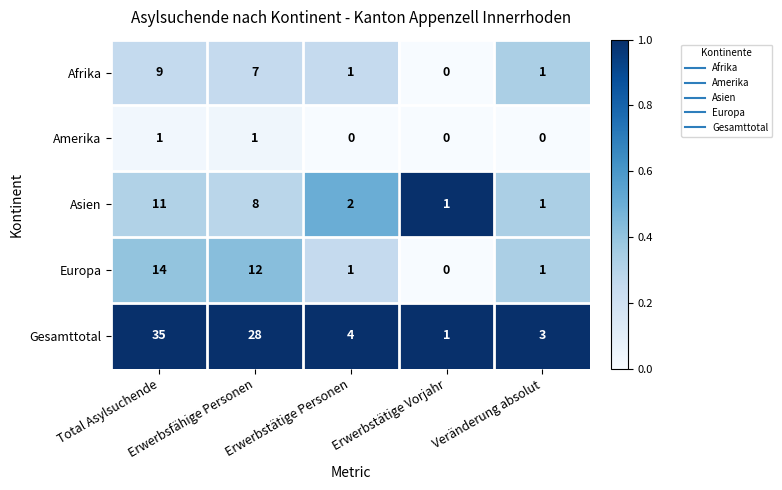

What is the maximum value for Europa?

14